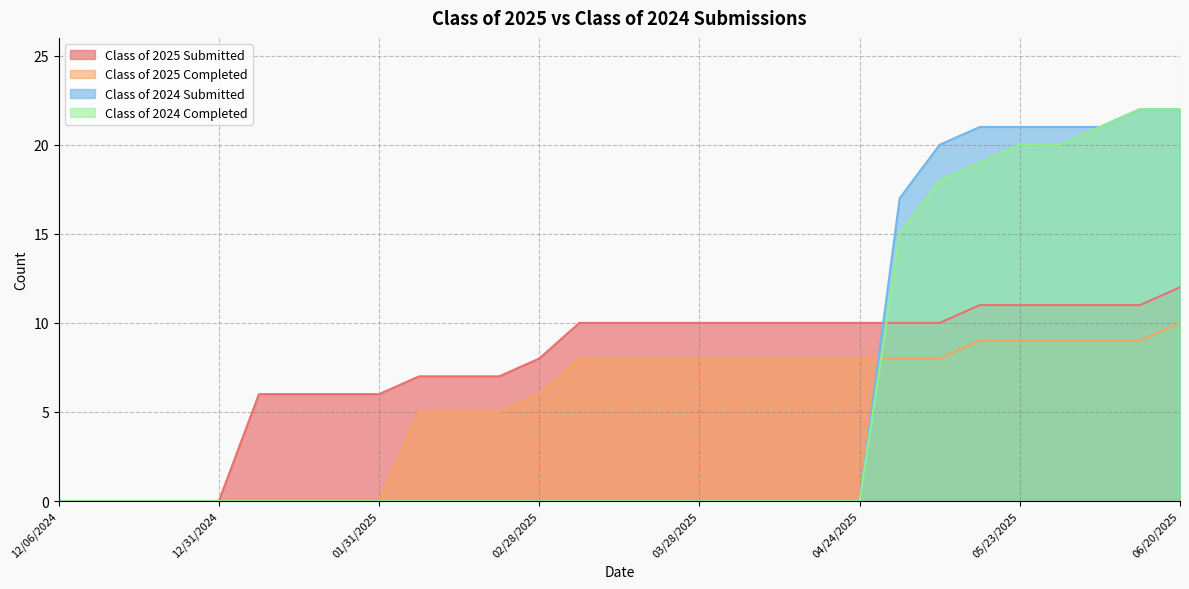

The Class of 2024 Completed series shows 22 at 06/20/2025. True or false?

True